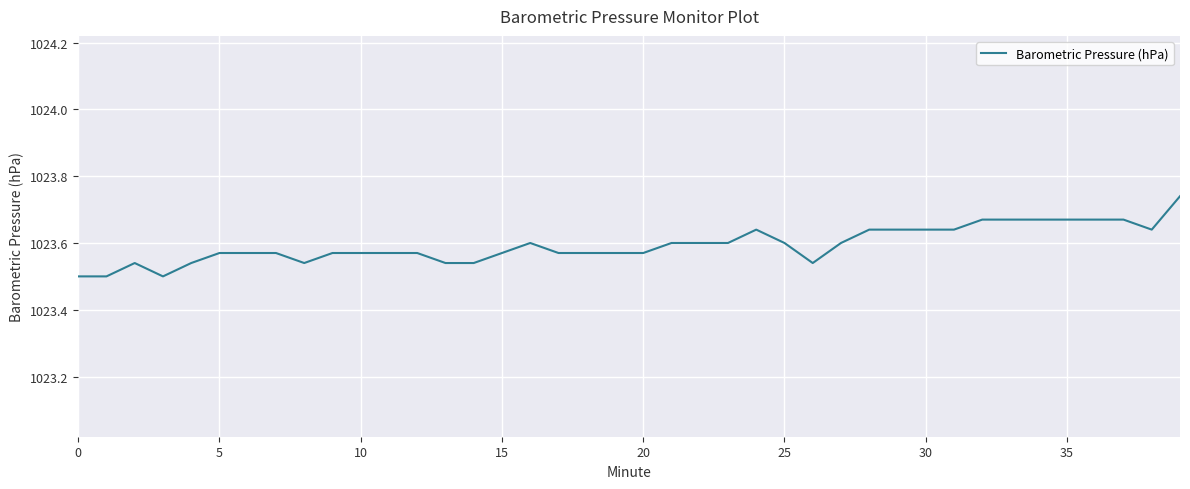

Does the chart display data point markers on the line(s)?

No